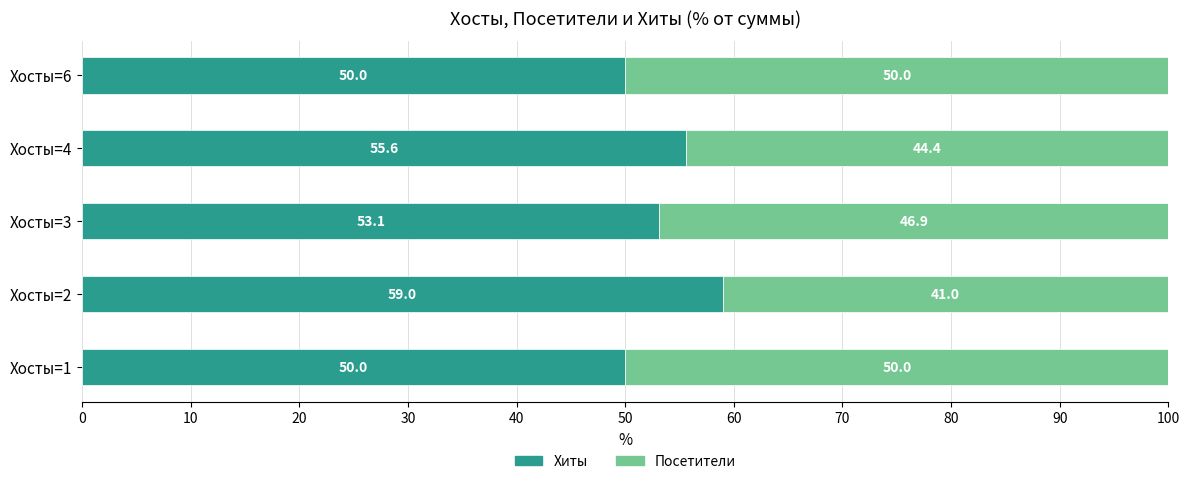

What is the highest value of the Хиты series?

59.0